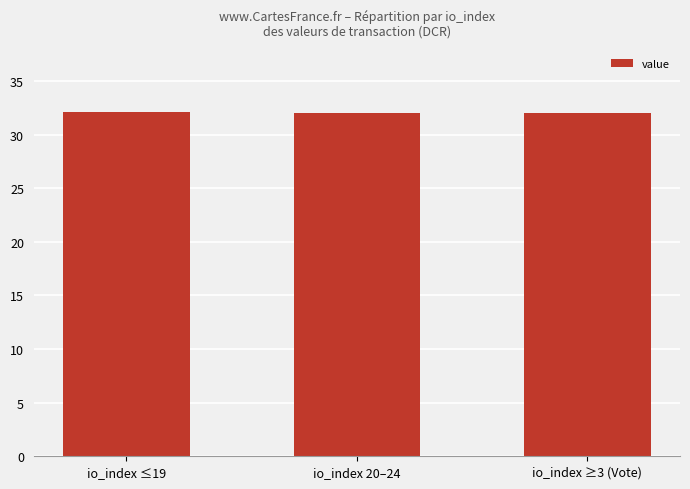

The chart shows a value of 57.8 at io_index ≤19. True or false?

False